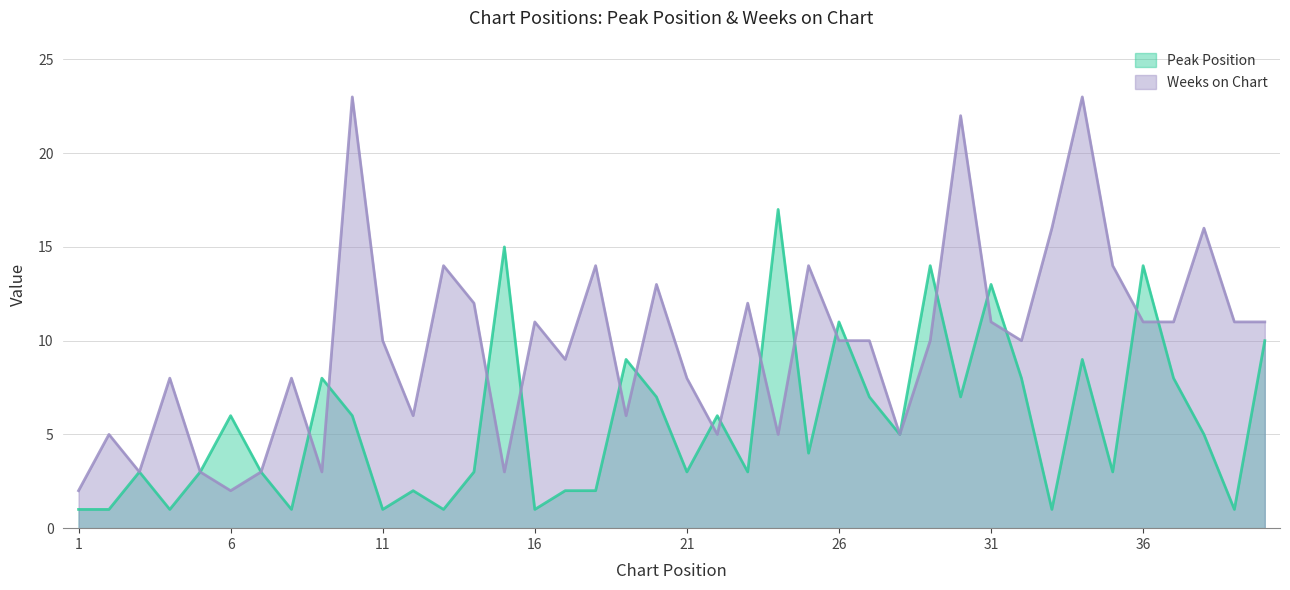

Reading left to right, list all the values displayed in this chart.

Peak Position: 1=1	2=1	3=3	4=1	5=3	6=6	7=3	8=1	9=8	10=6	11=1	12=2	13=1	14=3	15=15	16=1	17=2	18=2	19=9	20=7	21=3	22=6	23=3	24=17	25=4	26=11	27=7	28=5	29=14	30=7	31=13	32=8	33=1	34=9	35=3	36=14	37=8	38=5	39=1	40=10
Weeks on Chart: 1=2	2=5	3=3	4=8	5=3	6=2	7=3	8=8	9=3	10=23	11=10	12=6	13=14	14=12	15=3	16=11	17=9	18=14	19=6	20=13	21=8	22=5	23=12	24=5	25=14	26=10	27=10	28=5	29=10	30=22	31=11	32=10	33=16	34=23	35=14	36=11	37=11	38=16	39=11	40=11